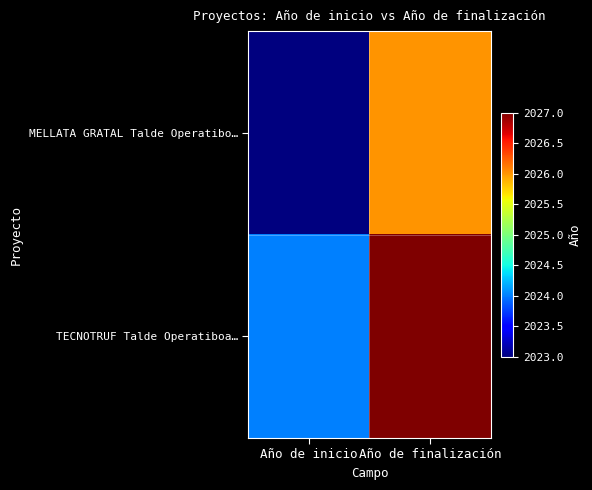

Rank the series by their maximum value, from lowest to highest.

MELLATA GRATAL Talde Operatibo…, TECNOTRUF Talde Operatiboa…